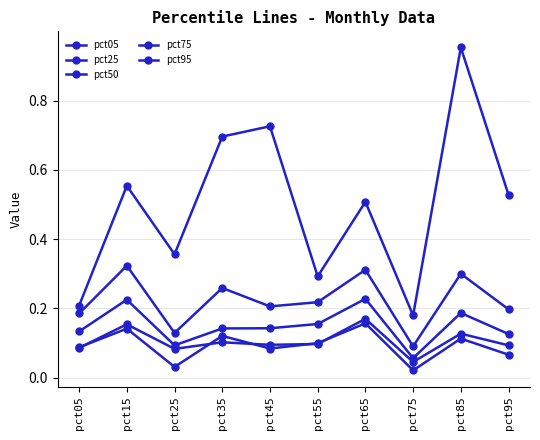

Where is the first local minimum for pct95?

pct25